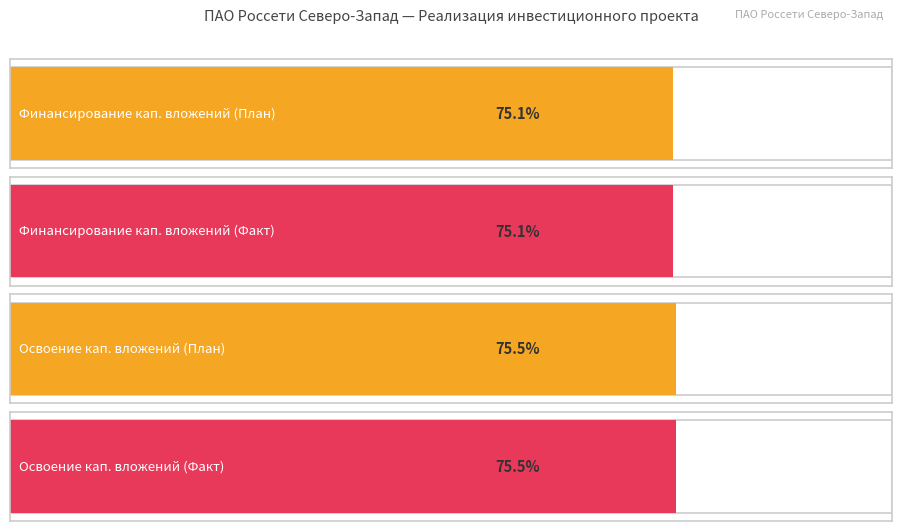

How many bars are there in each group?

4